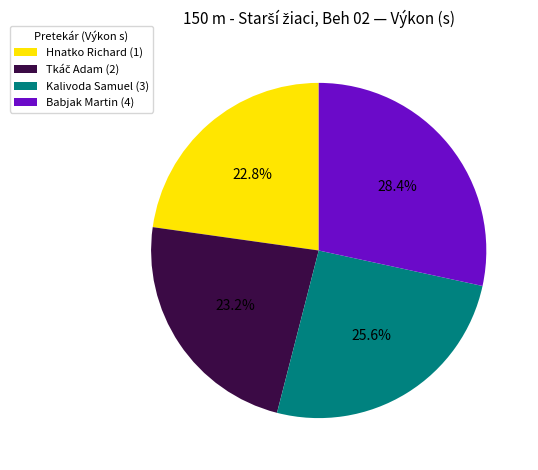

To the nearest percent, what is the combined percentage of Babjak Martin (4) and Kalivoda Samuel (3)?

54%